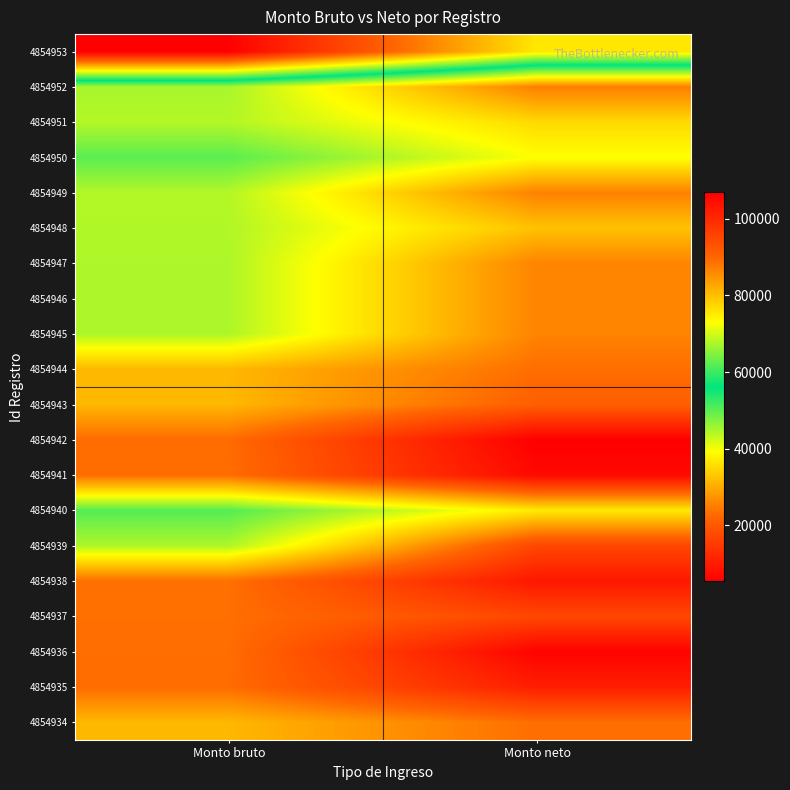

Rank the series at Monto bruto from highest to lowest value.

4854953, 4854940, 4854950, 4854952, 4854947, 4854946, 4854945, 4854939, 4854948, 4854951, 4854949, 4854944, 4854943, 4854934, 4854938, 4854937, 4854941, 4854936, 4854942, 4854935